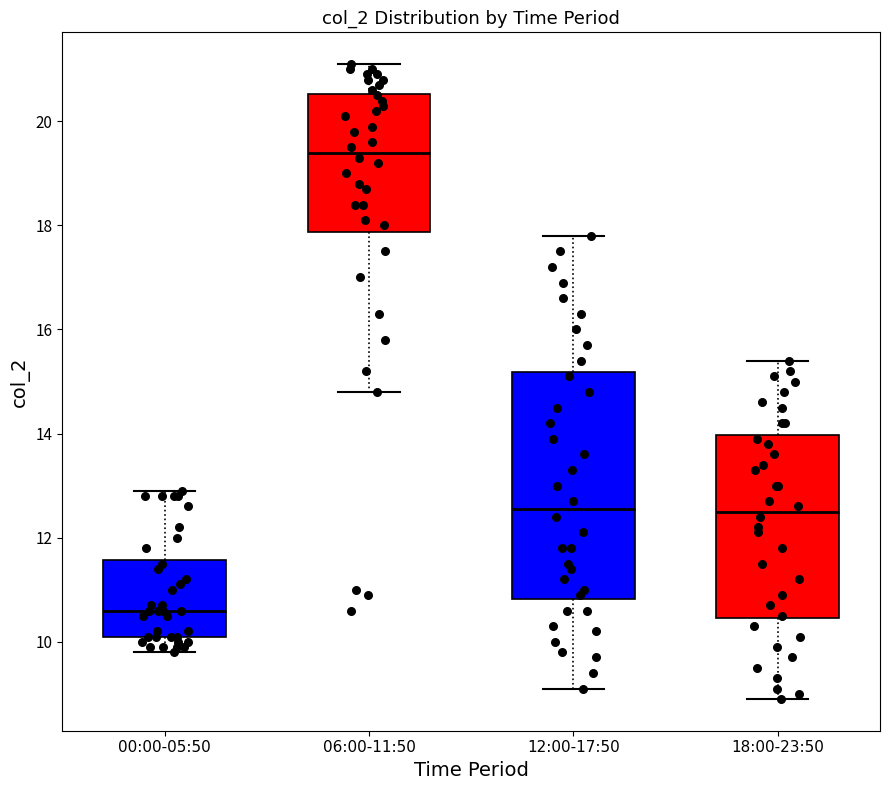

Which box has the lowest median line?

00:00-05:50